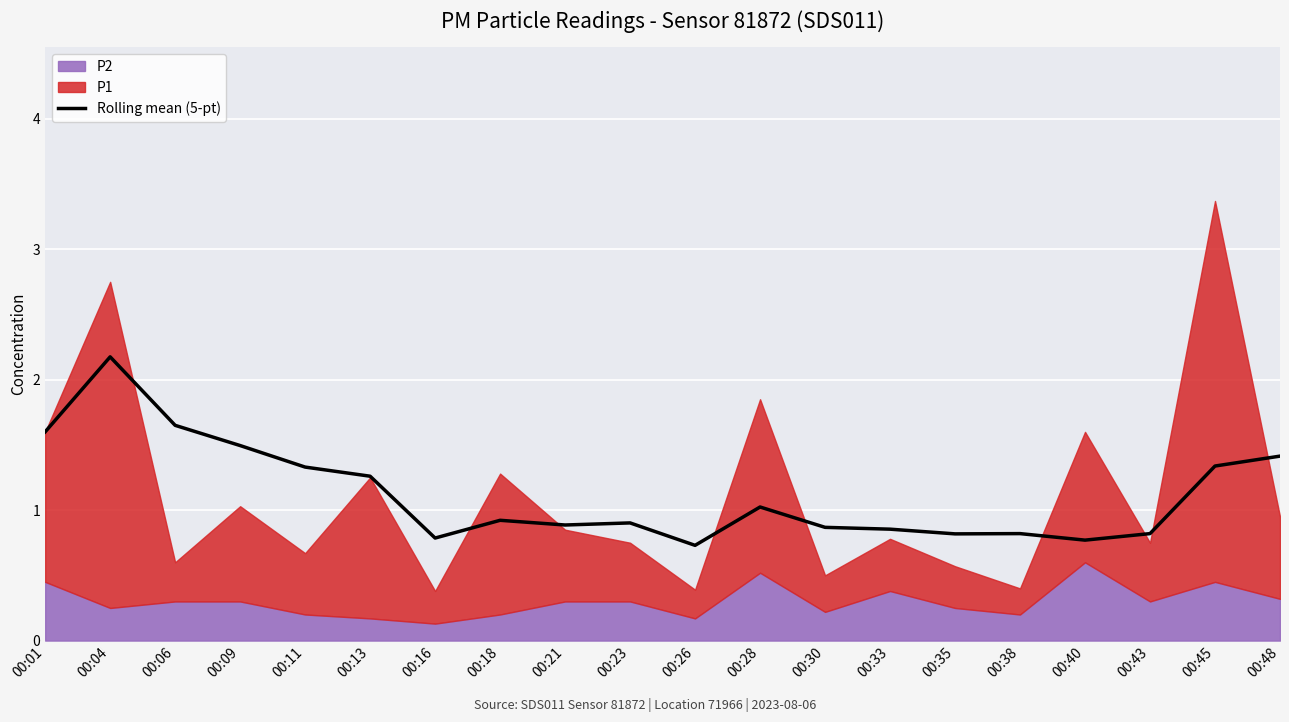

Between 00:28 and 00:18, which is larger?

00:28